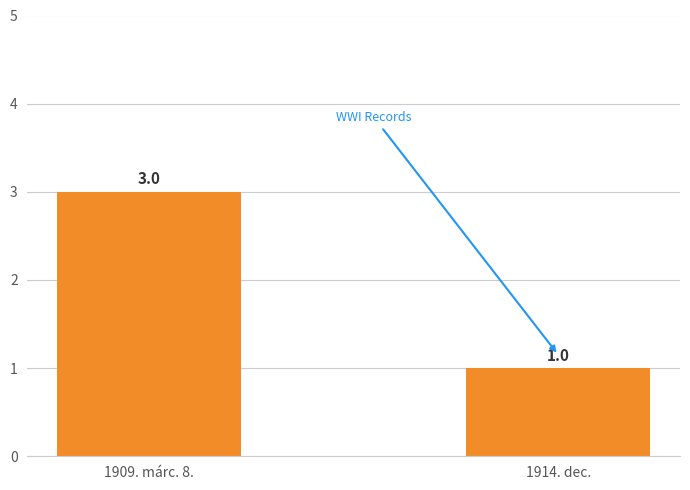

Which has a higher value, 1909. márc. 8. or 1914. dec.?

1909. márc. 8.